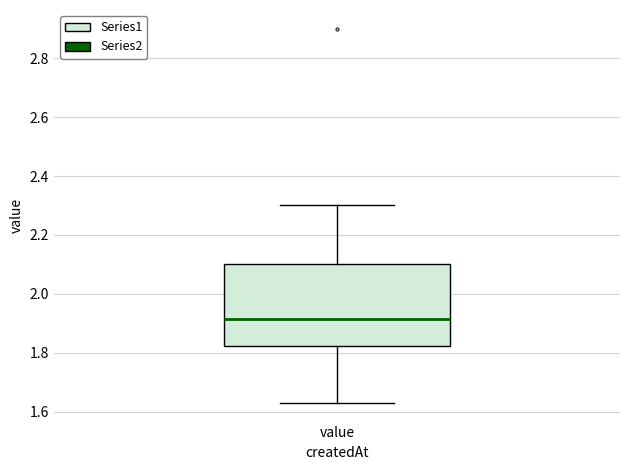

Transcribe this box plot: give where the median line is, the range the box spans, and where the two whiskers end, as read against the y-axis. The values are not printed on the chart, so give them approximately, as read against the axis.

median 1.92, box 1.82 to 2.10, whiskers 1.64 to 2.30